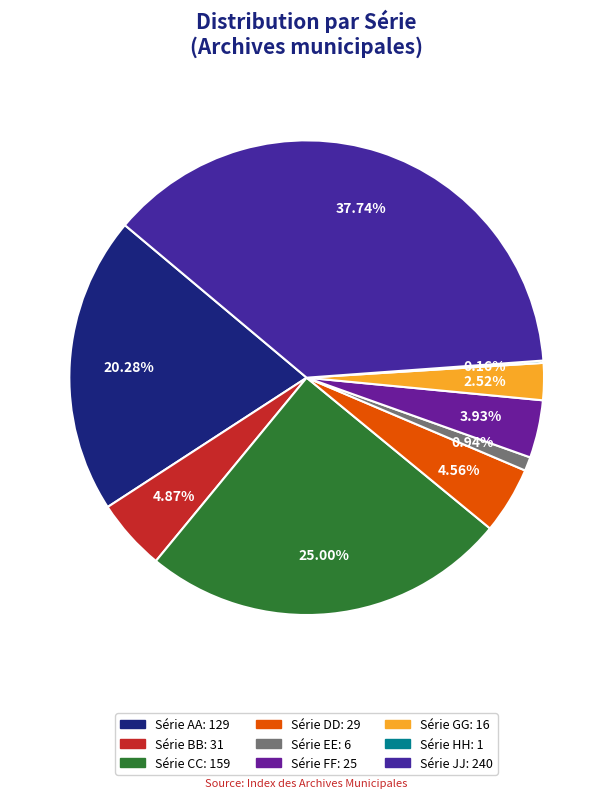

To the nearest percent, what is the difference between the Série EE and Série AA slice percentages?

19%